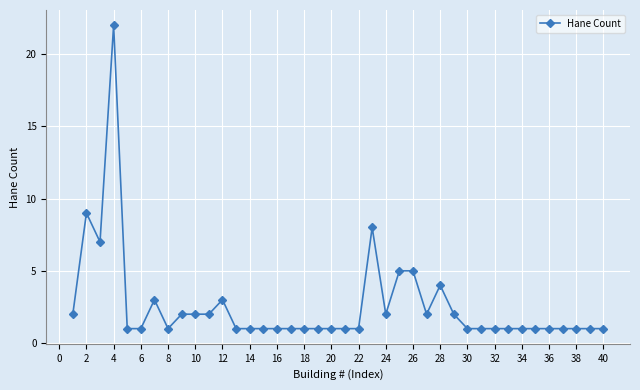

What is the greatest value displayed?

22